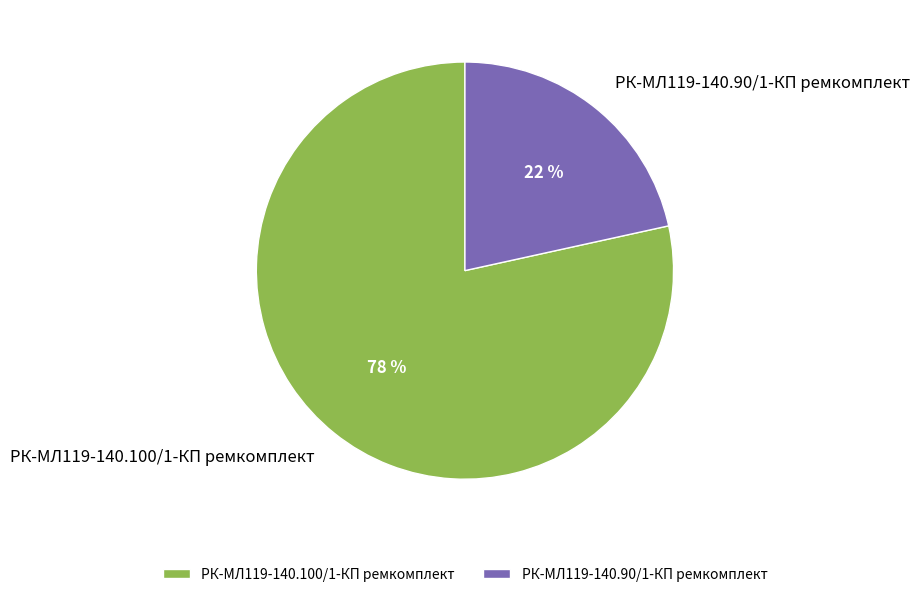

To the nearest percent, what percentage of the pie is РК-МЛ119-140.90/1-КП ремкомплект?

22%